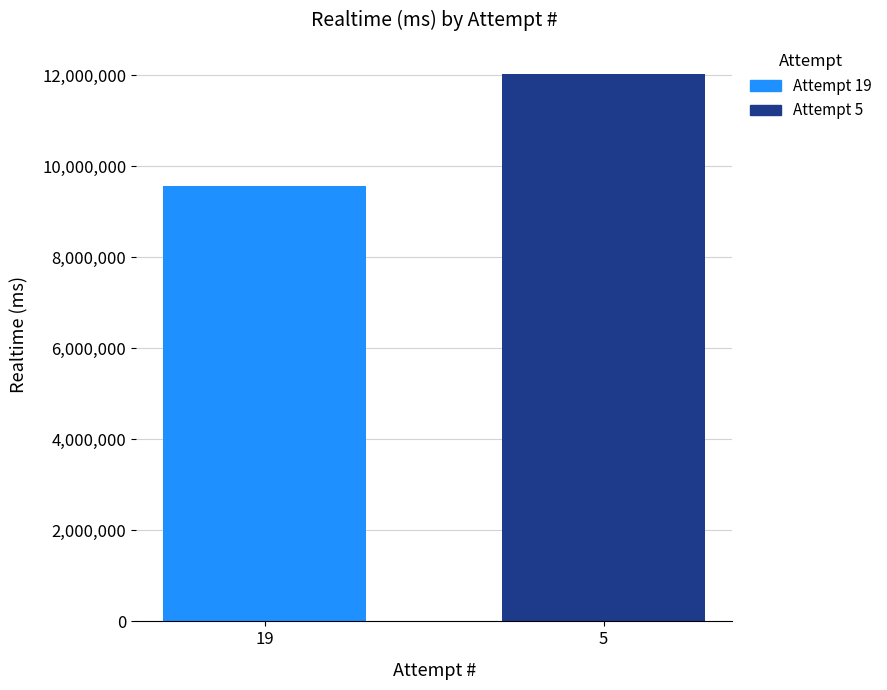

List the labels in order of value, largest first.

5, 19